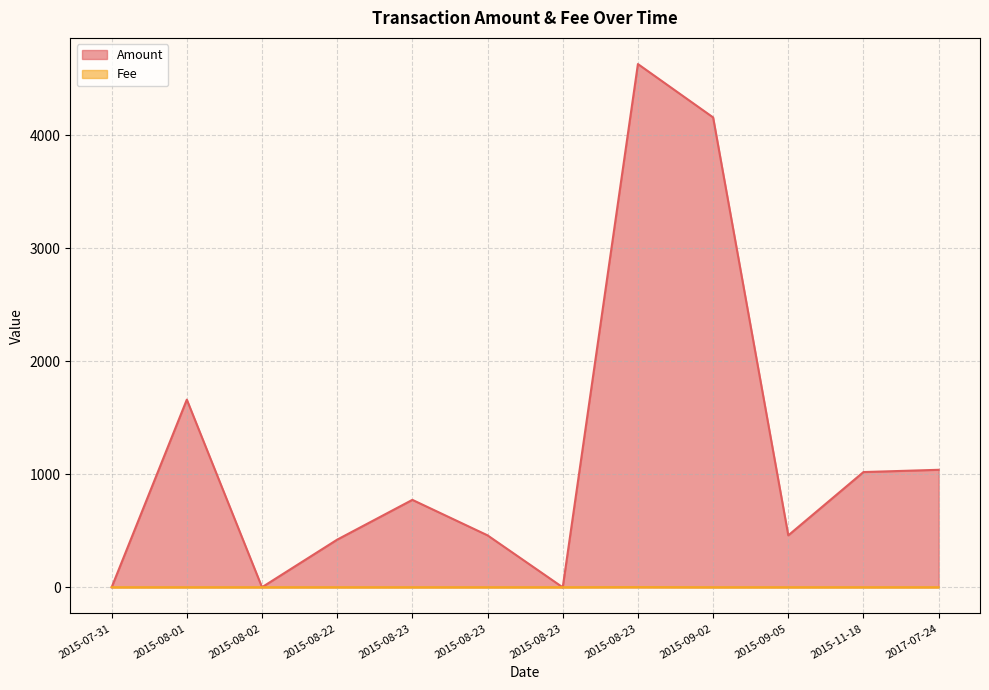

At which label is Amount closest to 2315?

2015-08-01